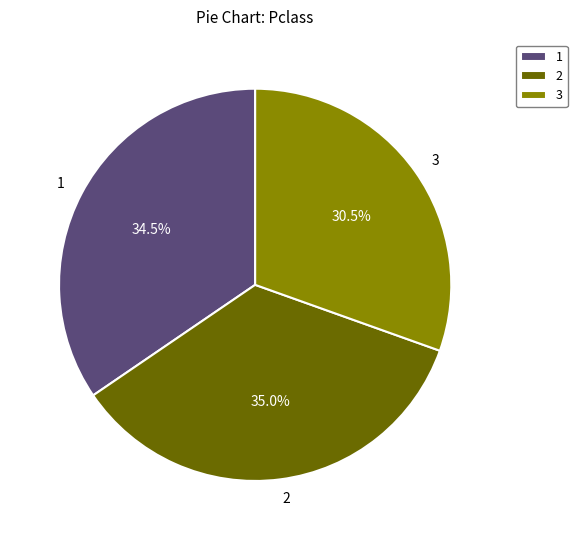

The 2 slice represents 22% of the pie. True or false?

False